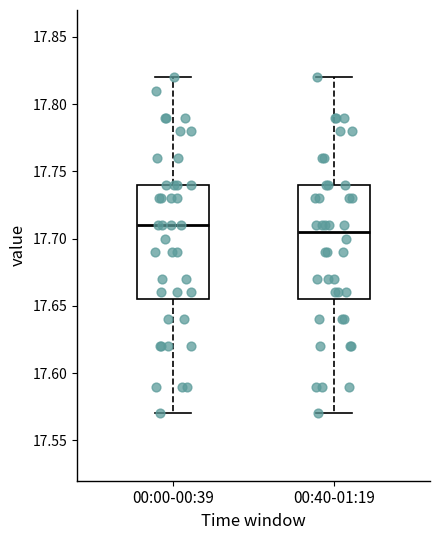

Reading left to right, read every box against the y-axis: the position of its median line, the range the box covers, and the ends of its whiskers. The values are not printed on the chart, so give them approximately, as read against the axis.

00:00-00:39: median 17.710, box 17.655 to 17.740, whiskers 17.570 to 17.820
00:40-01:19: median 17.705, box 17.655 to 17.740, whiskers 17.570 to 17.820